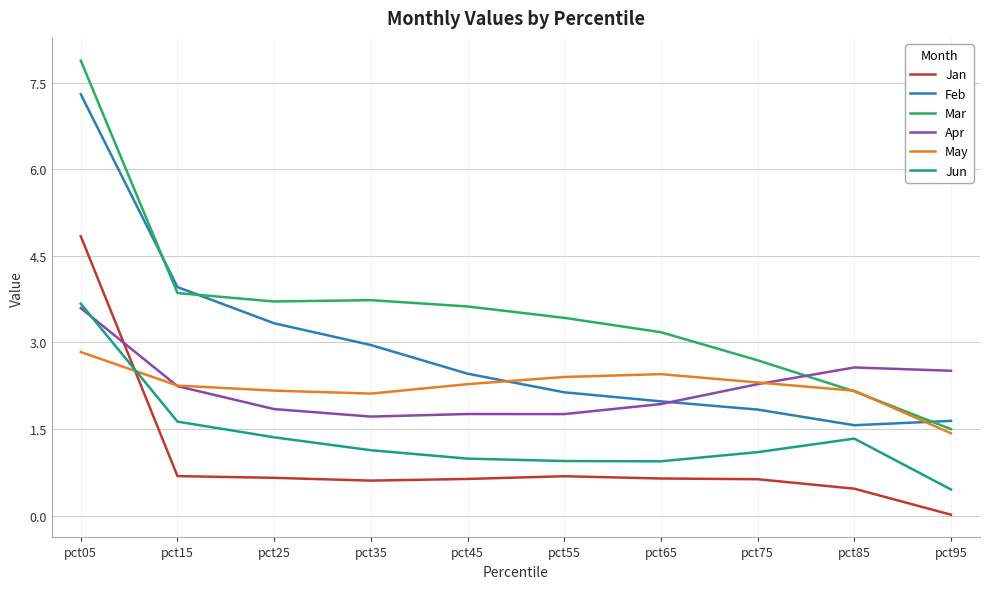

Is it true that Mar equals 1.1 at pct15?

False